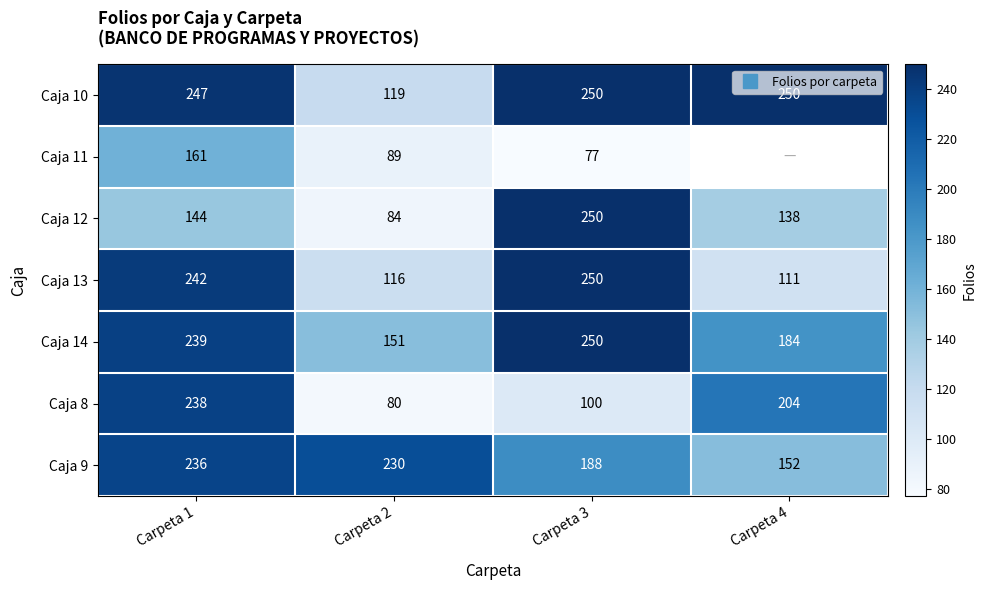

What is the maximum value for Caja 13?

250.0